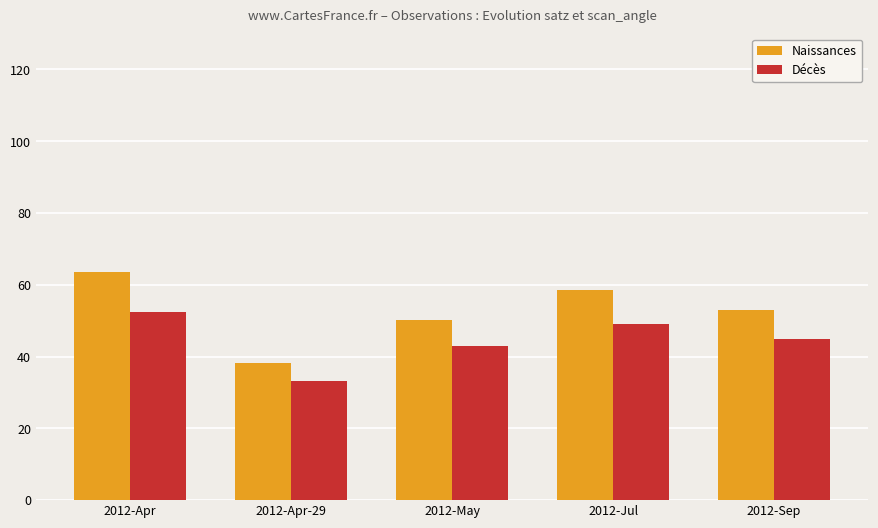

What is the difference between the maximum and second lowest values in the Naissances series?

13.4